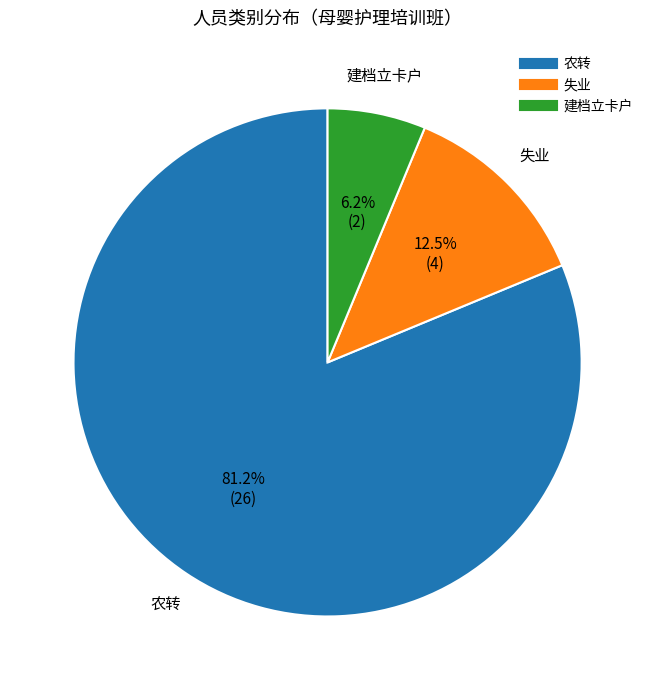

How many segments does this pie chart have?

3